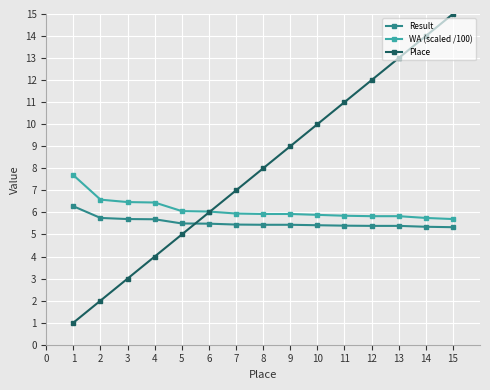

What is the difference between the Place values at 14 and 9?

5.0